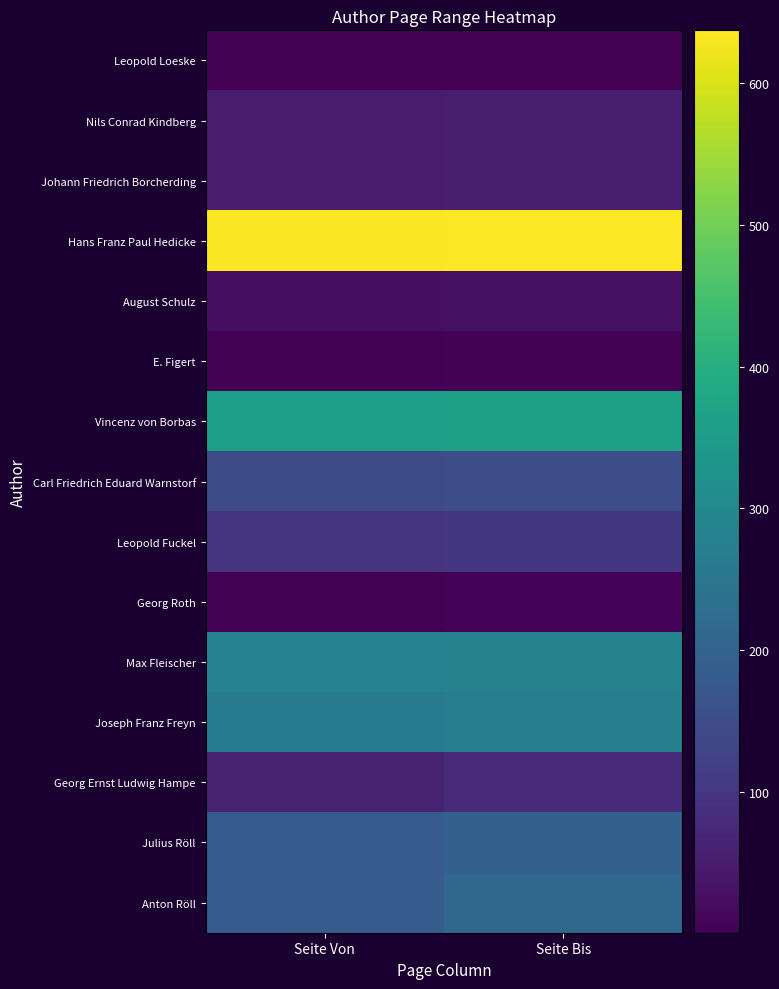

Between Seite Bis and Seite Von, which is larger?

Seite Bis